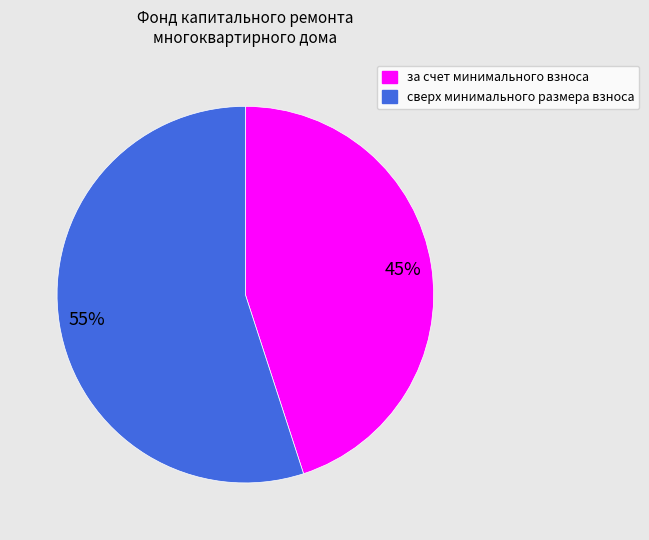

Is the sum of за счет минимального взноса and сверх минимального размера взноса greater than half?

Yes